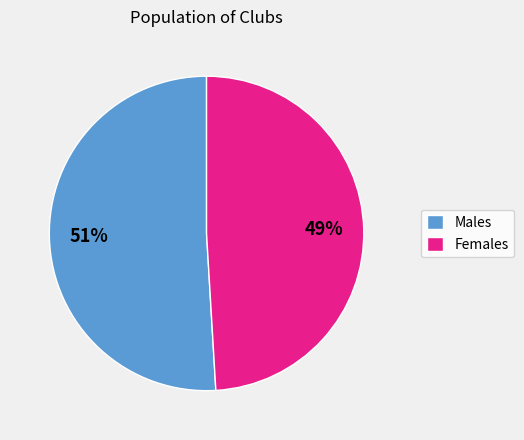

Count the number of slices in the pie.

2